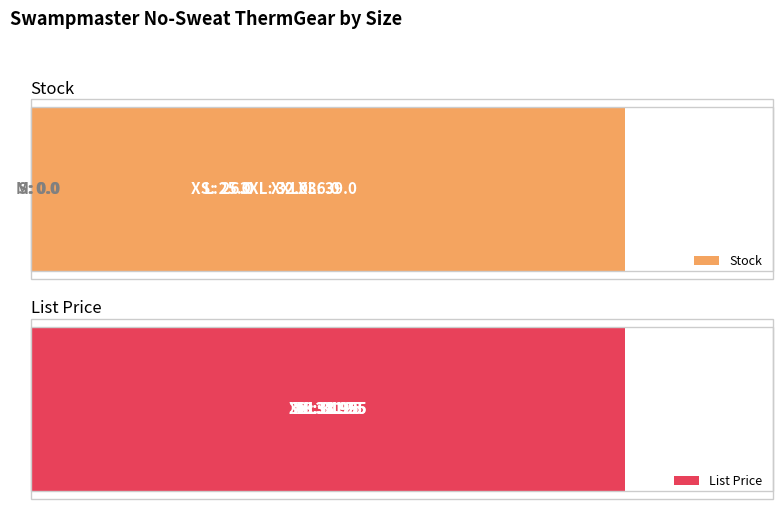

What is the lowest value of the List Price series?

0.6